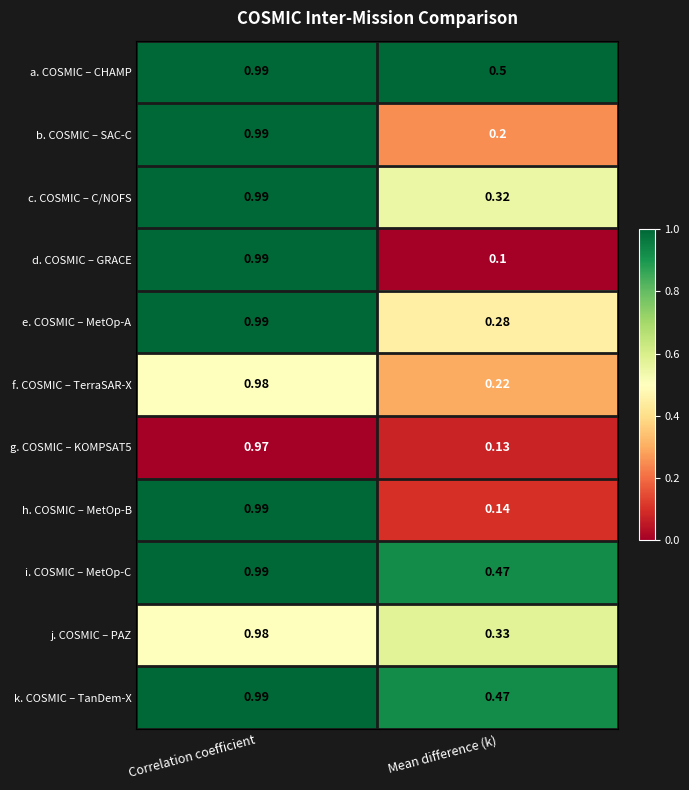

At which label is j. COSMIC – PAZ closest to 0?

Mean difference (k)